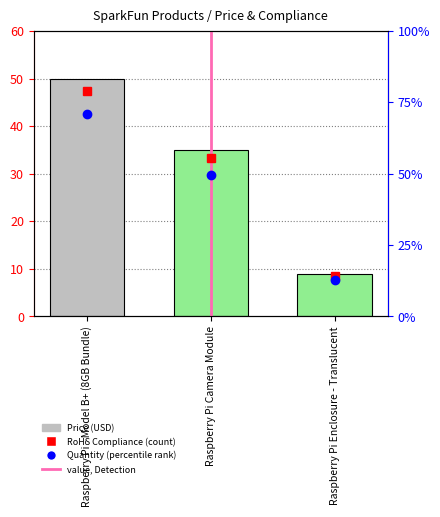

Does the chart contain stacked bars?

No